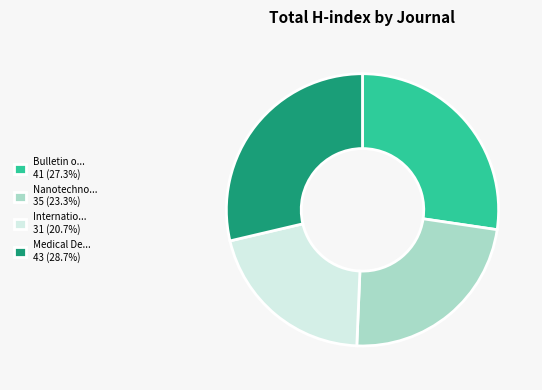

Approximately how many times larger is the value at Bulletin o... 41 (27.3%) compared to Internatio... 31 (20.7%)?

1.3